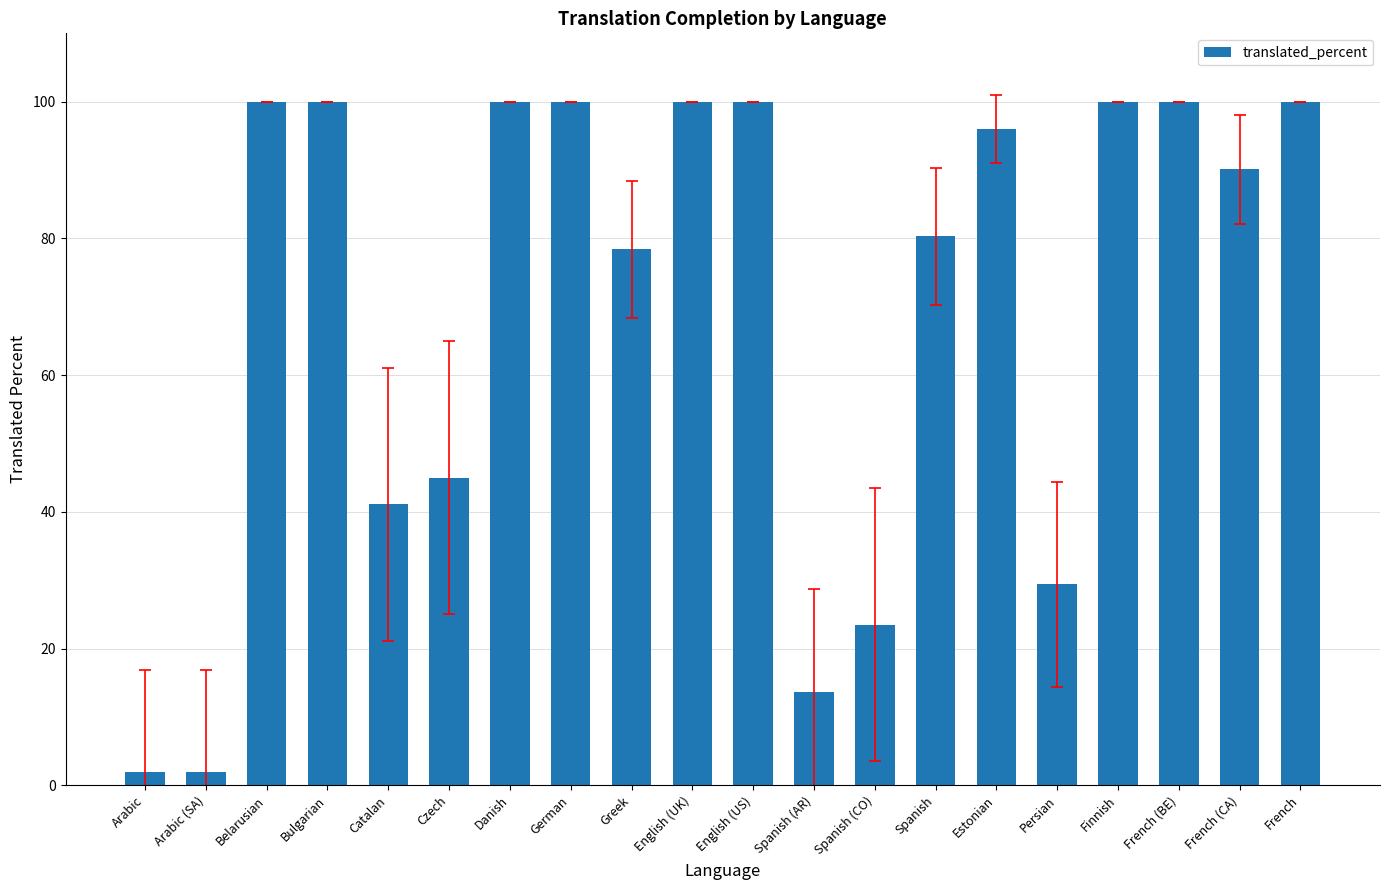

What is the difference between the maximum and second lowest values?

98.1